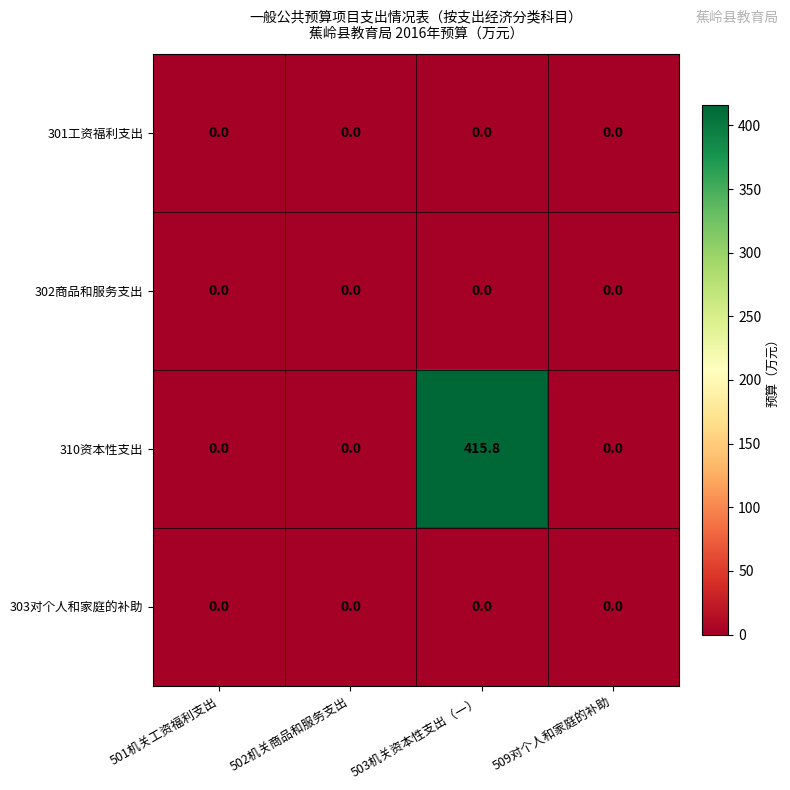

Which series has the largest range (max minus min)?

310资本性支出